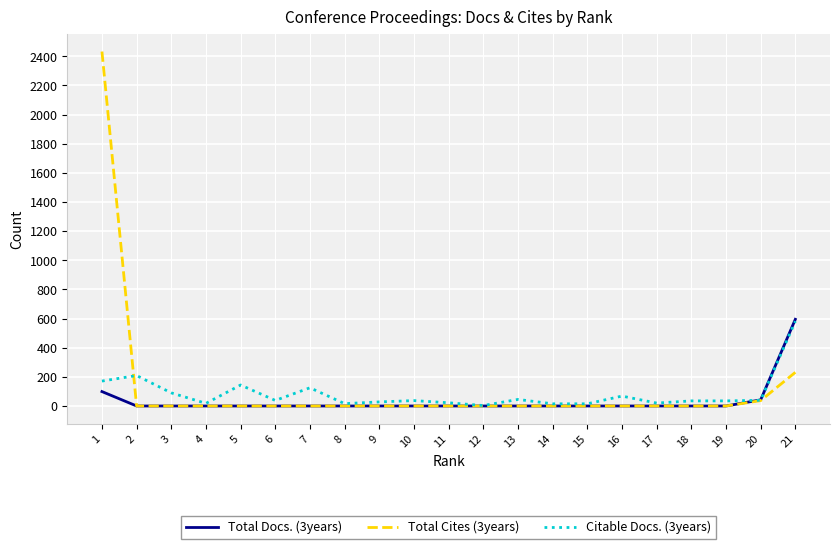

Is the value of Citable Docs. (3years) at 7 greater than the value of Total Cites (3years) at 3?

Yes